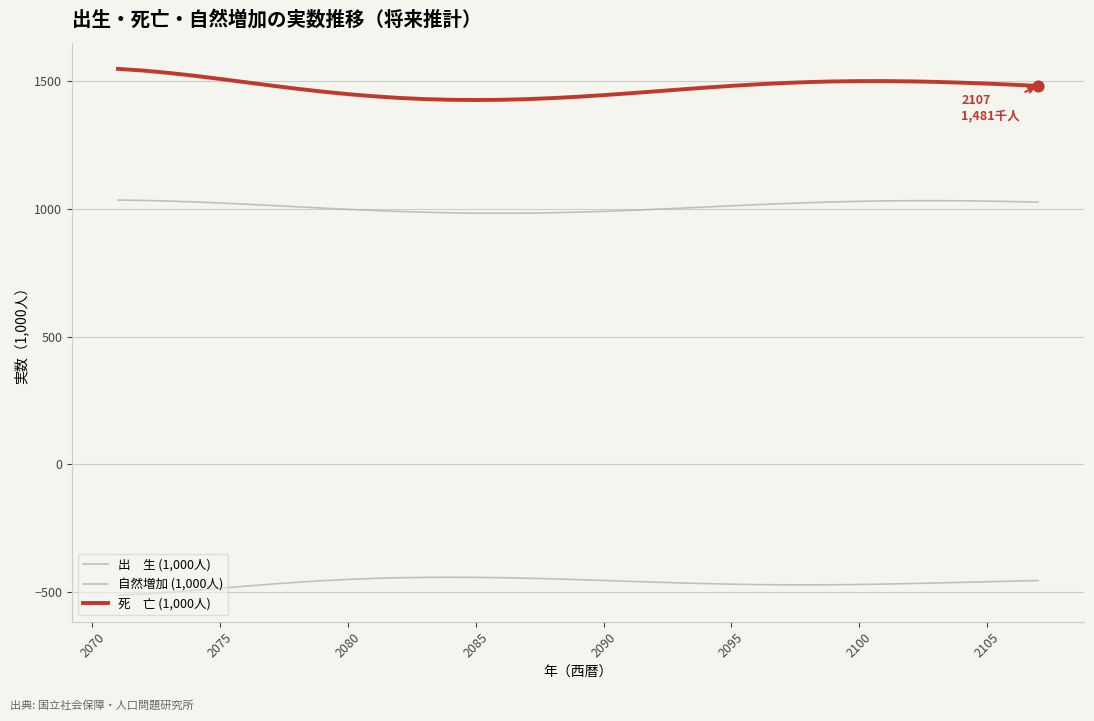

How many lines are shown in the chart?

3